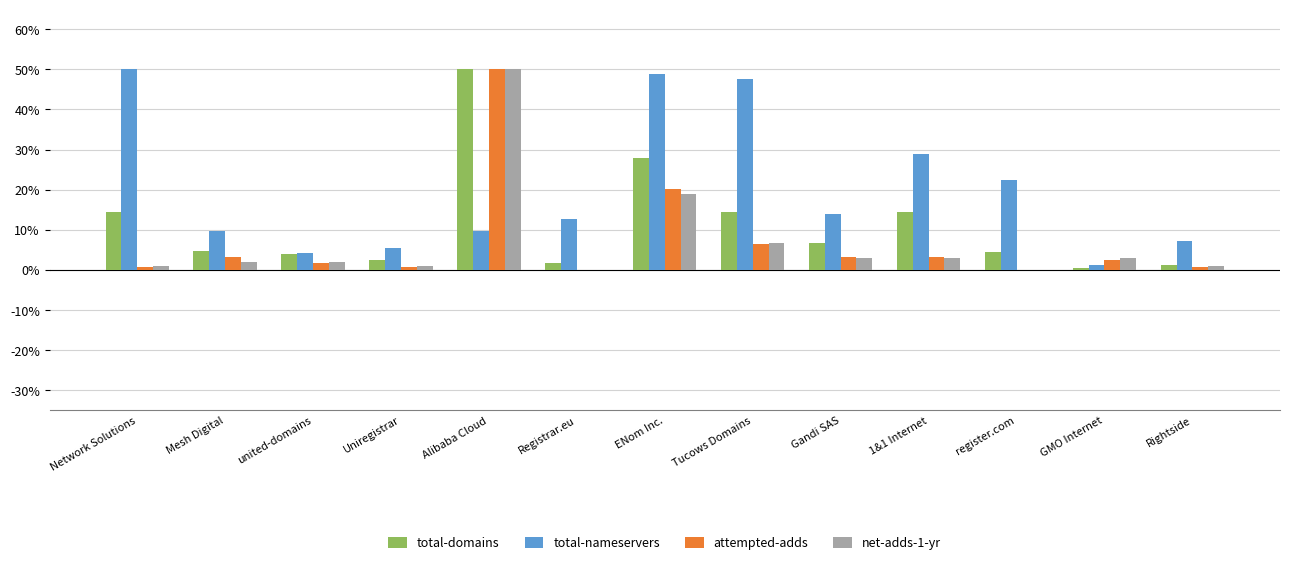

True or false: net-adds-1-yr has a value of 10.8 at Tucows Domains.

False